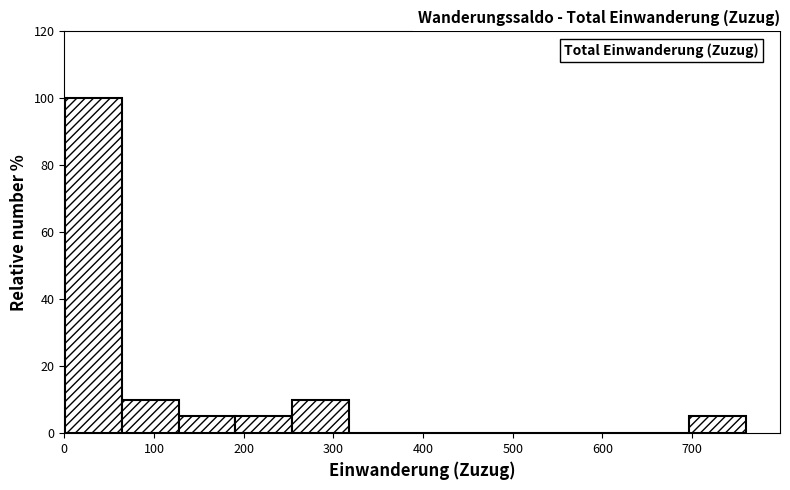

Reading left to right, list every bar in this chart as the range it spans on the x-axis followed by its height. Neither the bar edges nor the heights are printed on the chart, so give them approximately, as read against the axes.

0 to 60: 100
60 to 130: 10
130 to 190: 6
190 to 250: 6
250 to 320: 10
320 to 380: 0
380 to 440: 0
440 to 510: 0
510 to 570: 0
570 to 630: 0
630 to 700: 0
700 to 760: 6